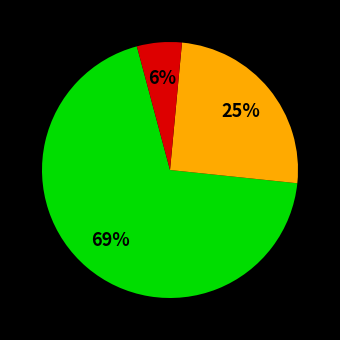

How many slices are in this pie chart?

3